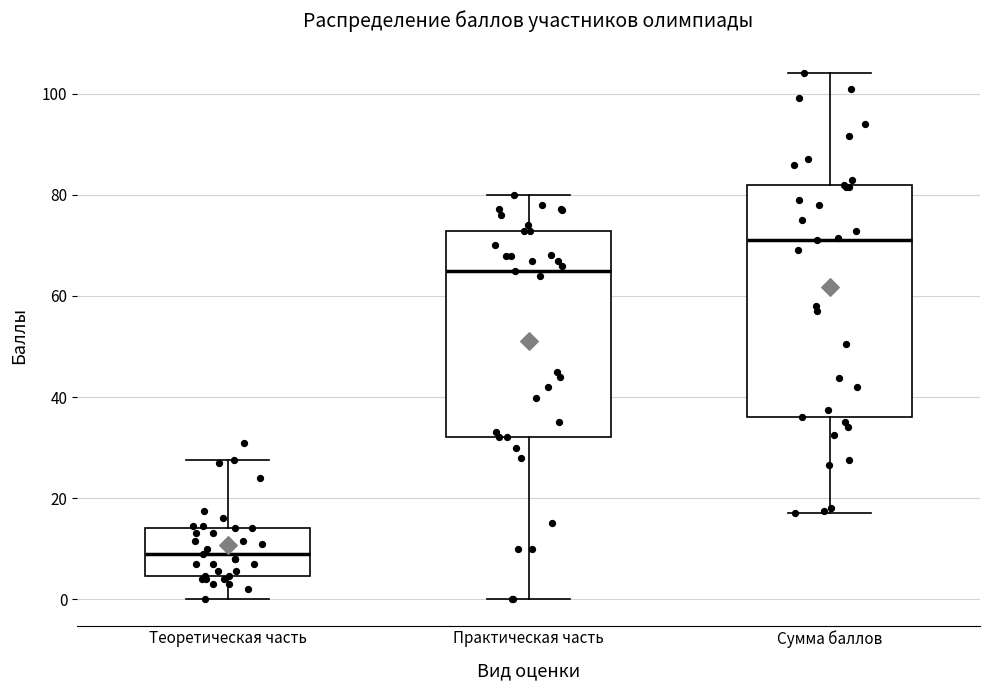

Which box has the highest median line?

Сумма баллов